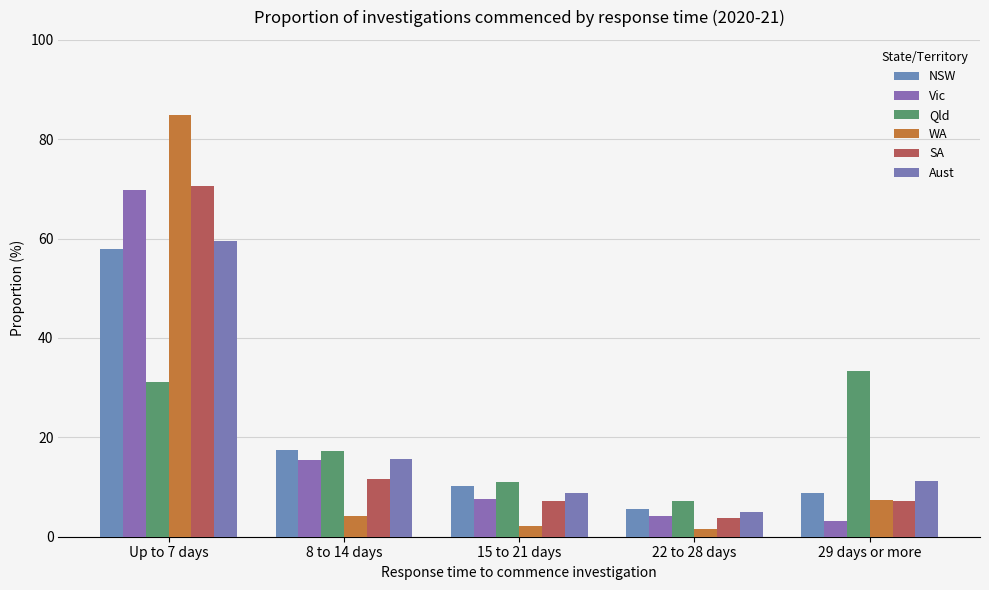

Which series has the largest range (max minus min)?

WA